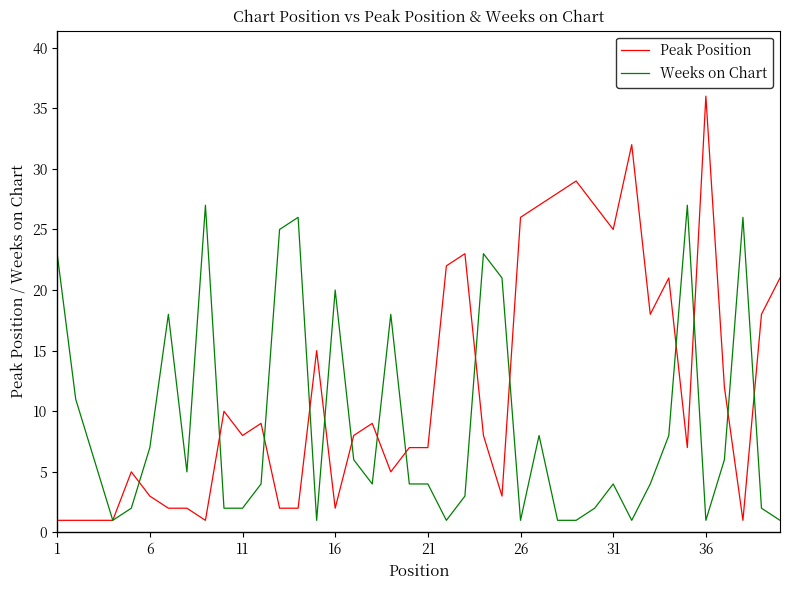

Does the chart have visible grid lines?

No